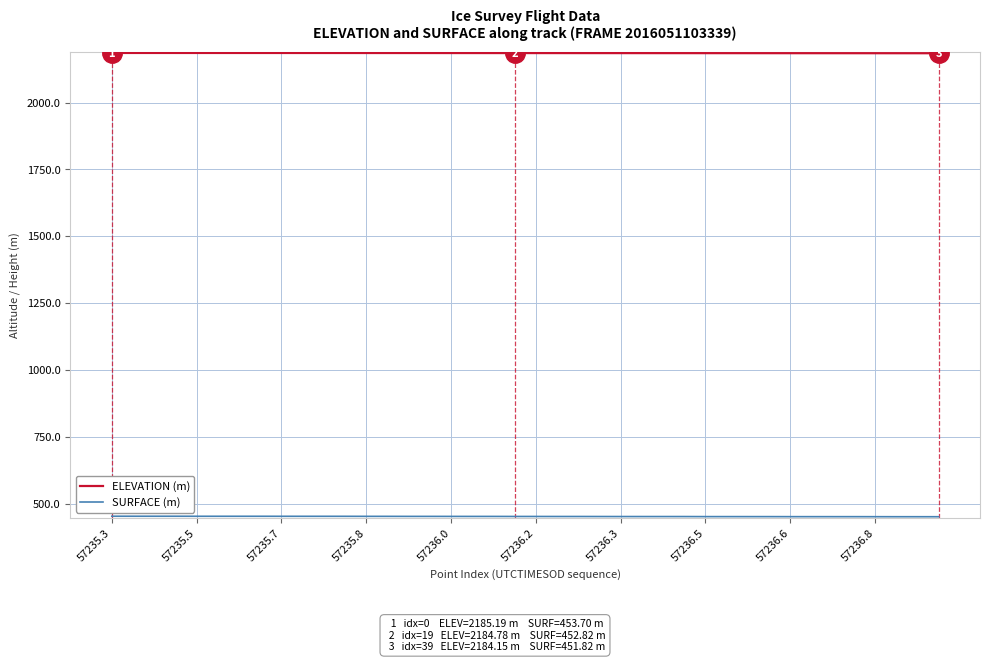

What is the greatest value displayed?

2185.2